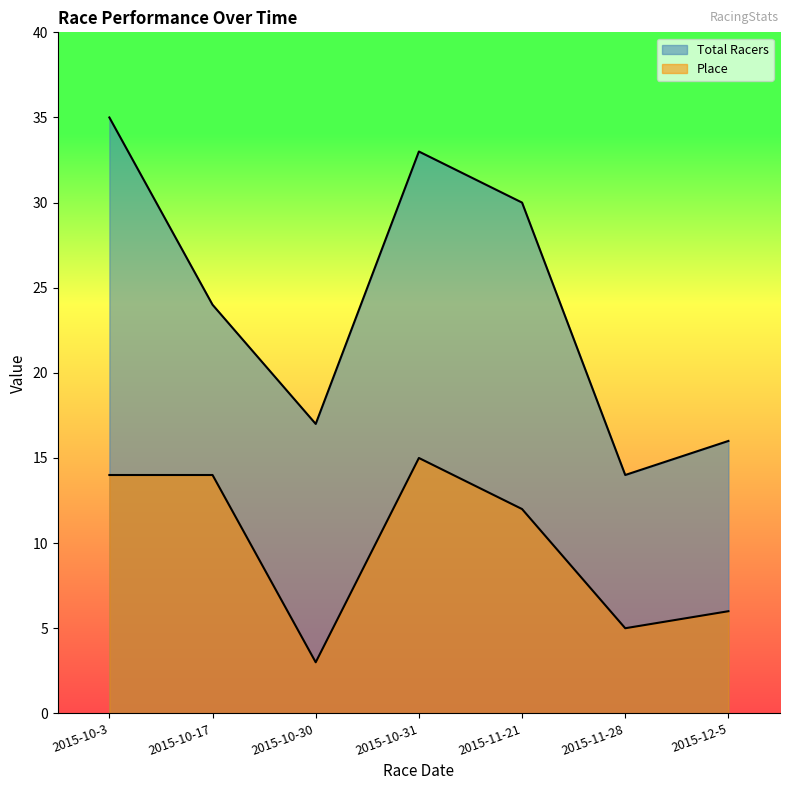

True or false: Place and Total Racers intersect in this chart.

False